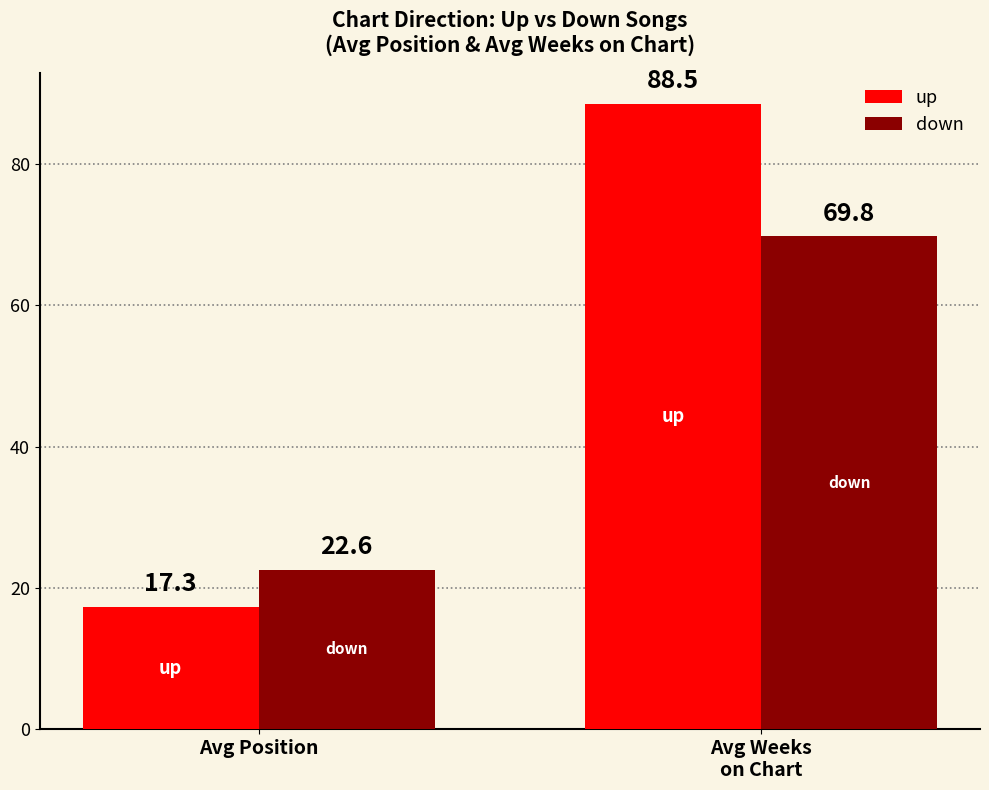

What is the label of the 1st bar from the left?

Avg Position